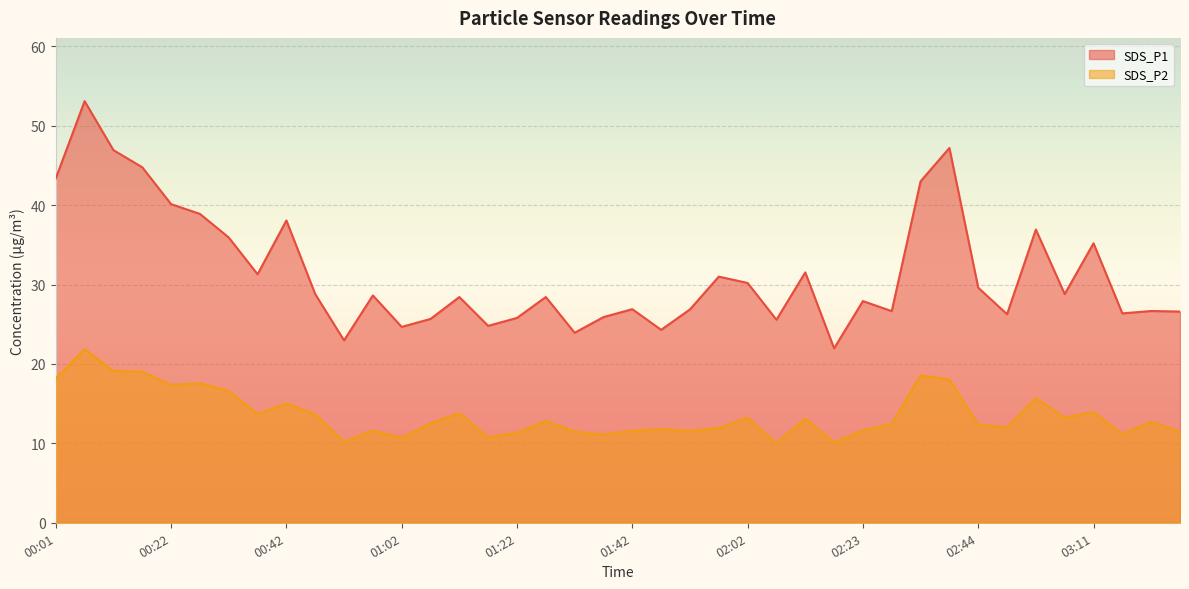

What is the difference between the SDS_P1 values at 03:11 and 03:21?

8.5